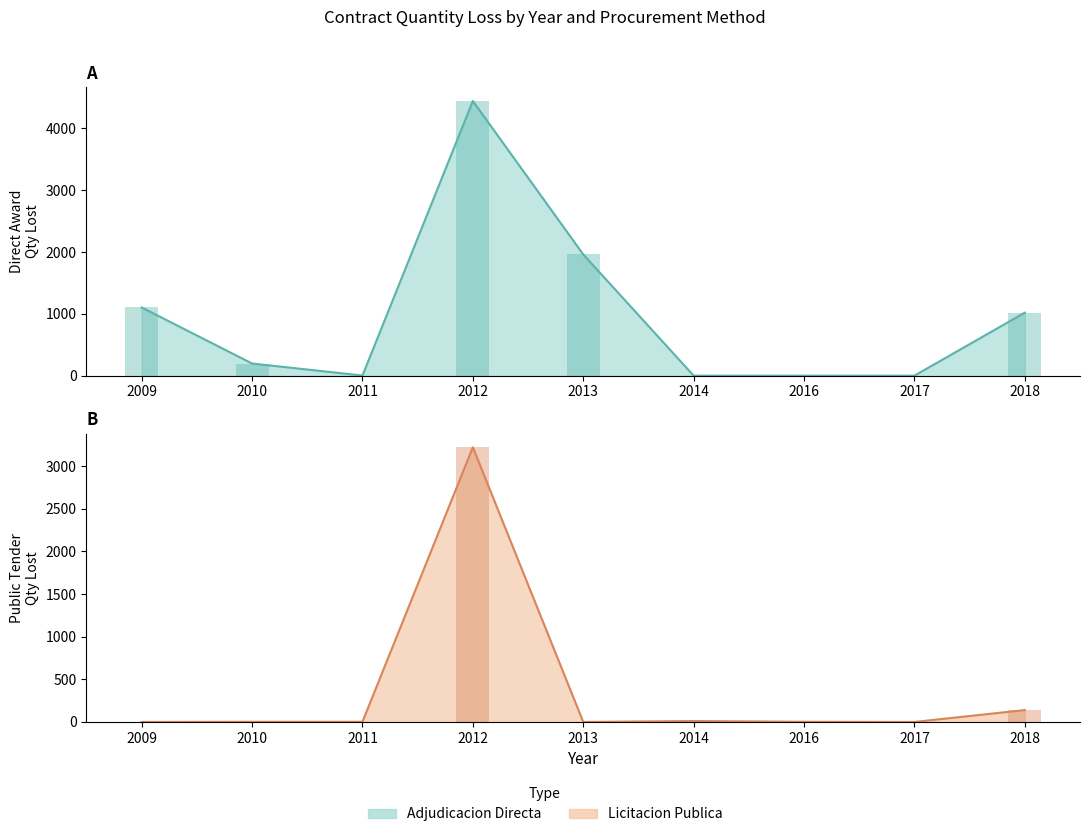

What is the approximate value of Adjudicacion Directa at 2013?

1960.1